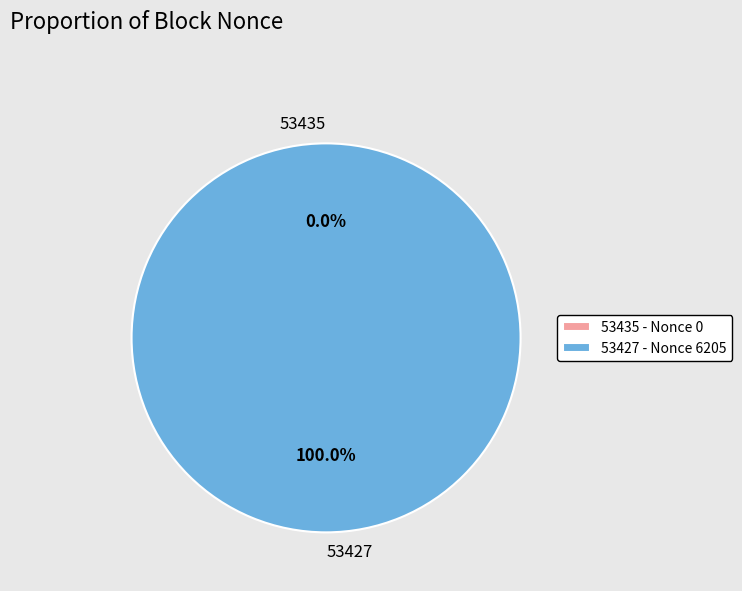

To the nearest percent, what is the difference between the 53427 and 53435 slice percentages?

100%